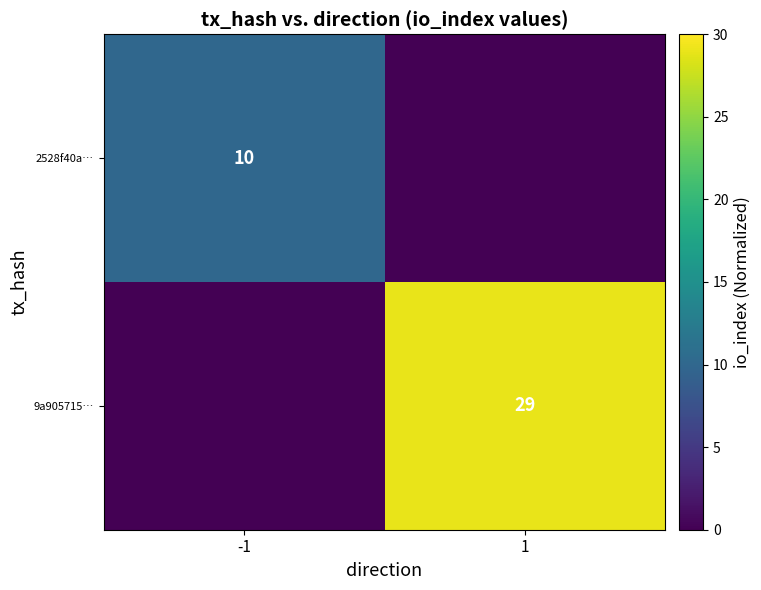

At which category is the sum across all series the highest?

1